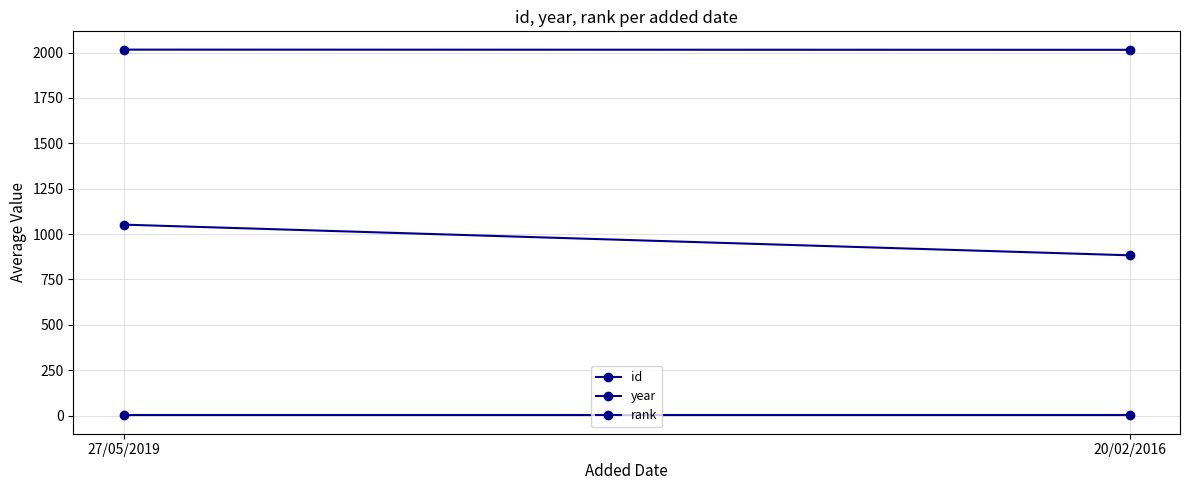

Which series has the largest total across all categories?

year